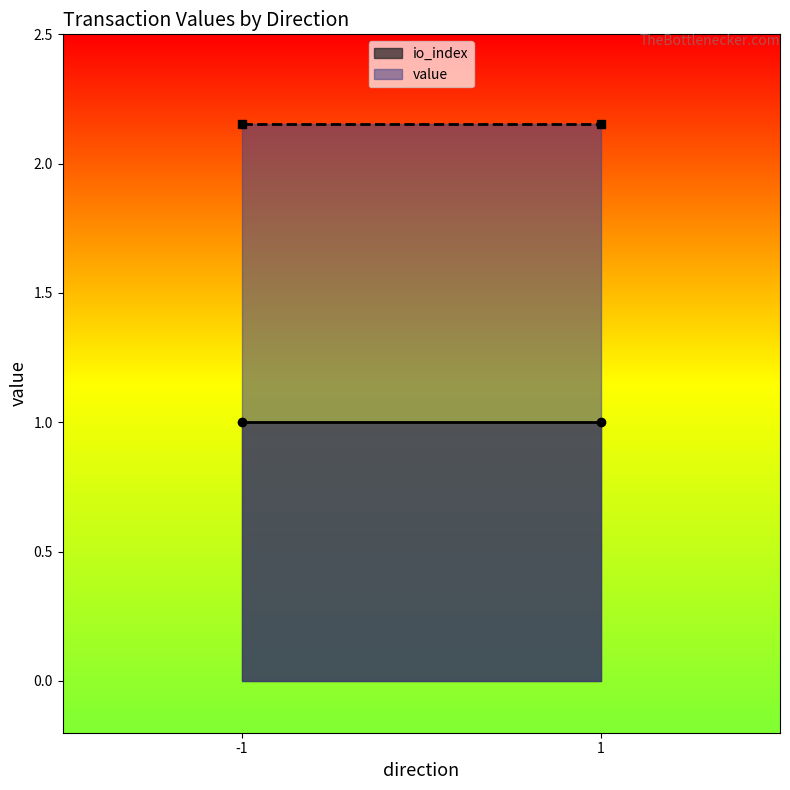

True or false: io_index and value intersect in this chart.

False